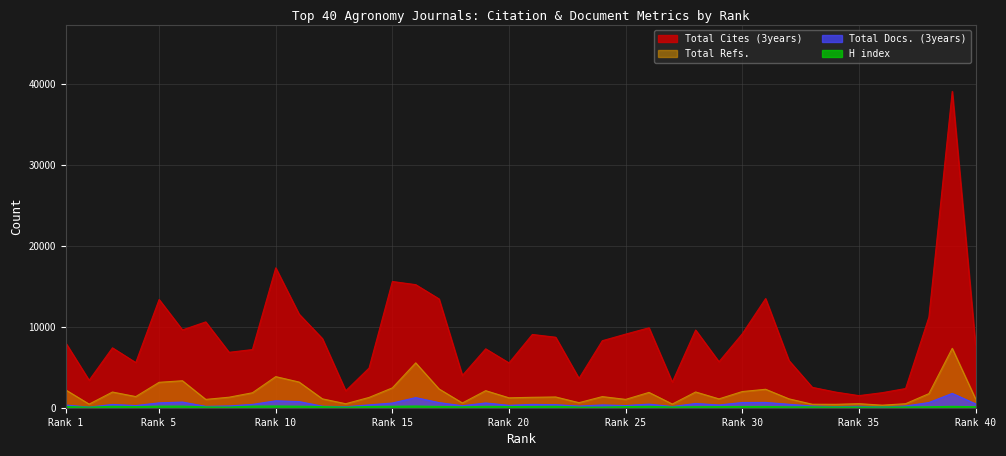

True or false: Total Refs. has a value of 7342 at 39.

True